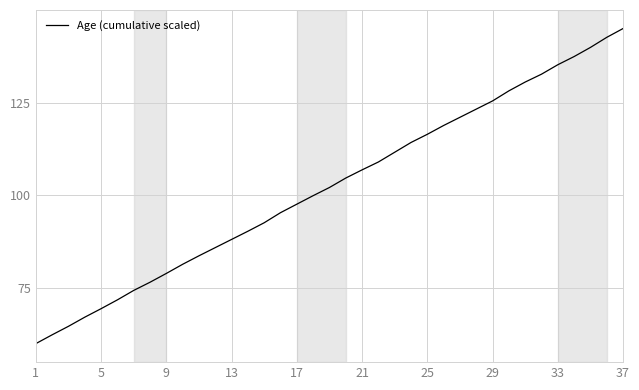

What is the minimum value shown in the chart?

60.0